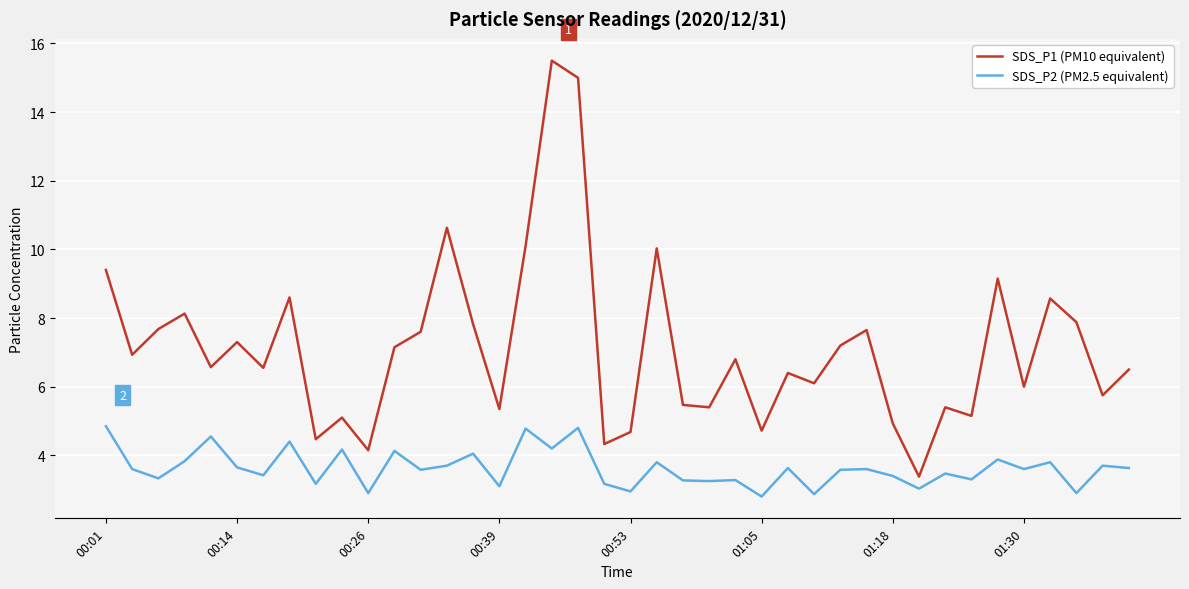

What are all the series names shown in the legend?

SDS_P1 (PM10 equivalent), SDS_P2 (PM2.5 equivalent)